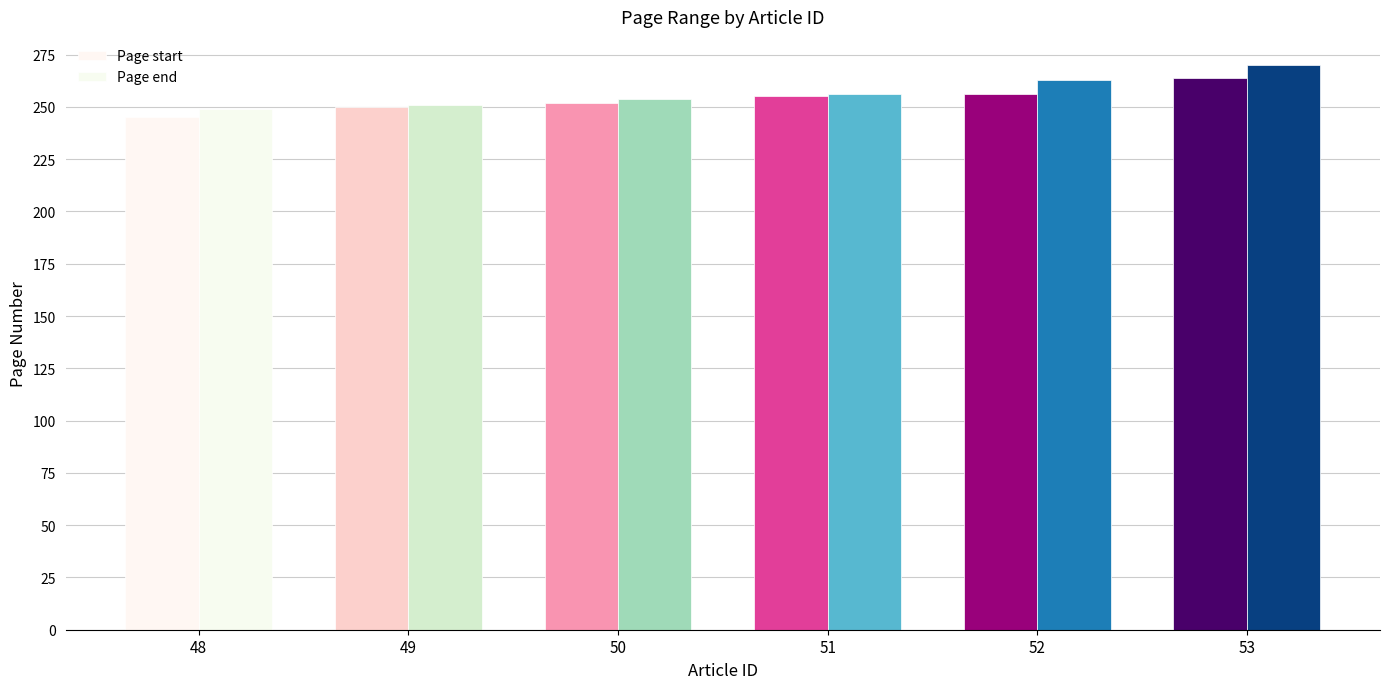

What is the spread (max minus min) of values at 50?

2